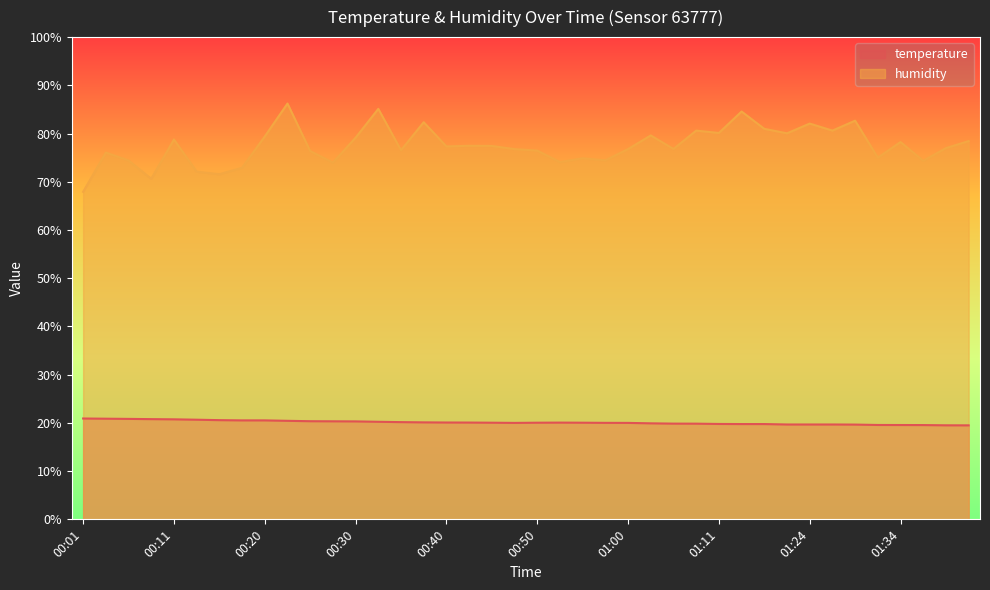

In temperature, how many points are lower than both neighbors (excluding endpoints)?

1